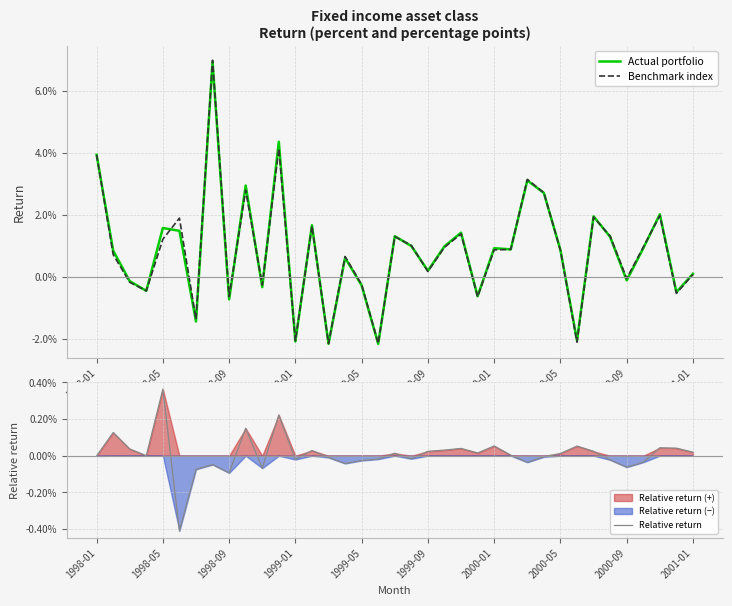

Which series has the widest spread of values?

Benchmark index